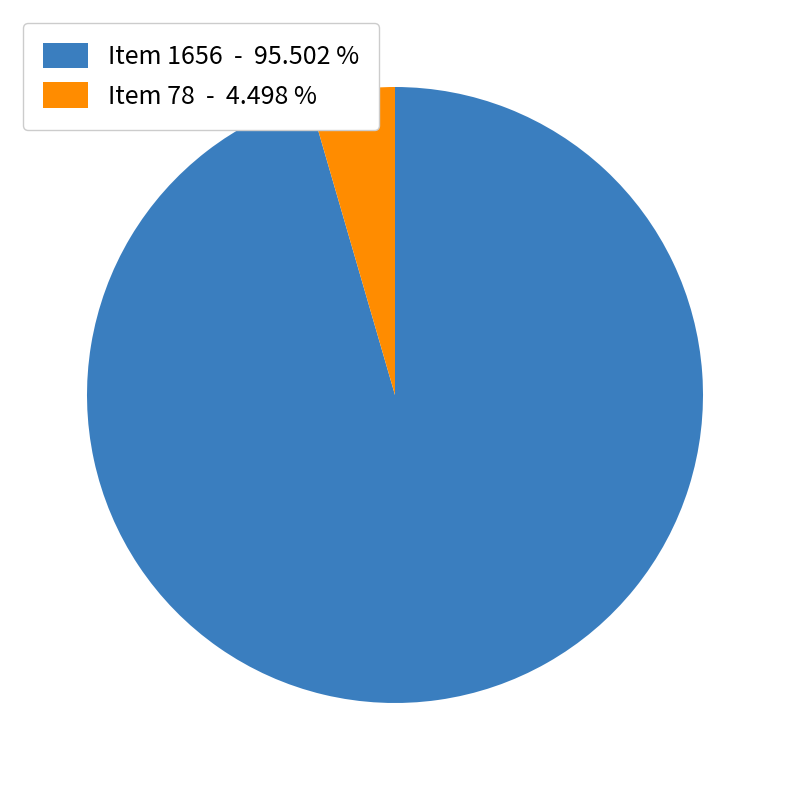

Count the number of slices in the pie.

2